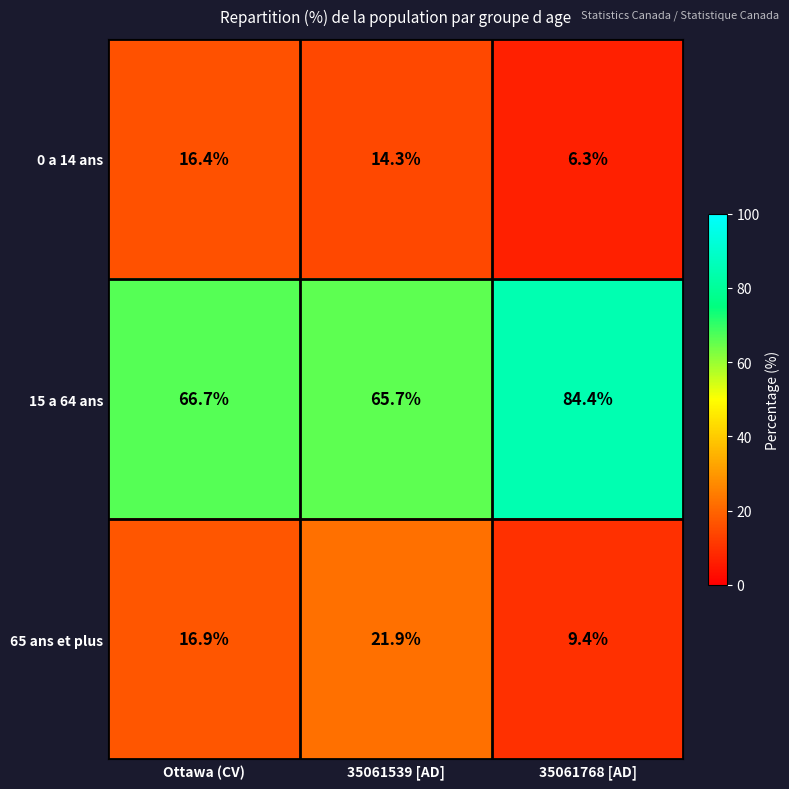

Which series has the largest range (max minus min)?

15 a 64 ans